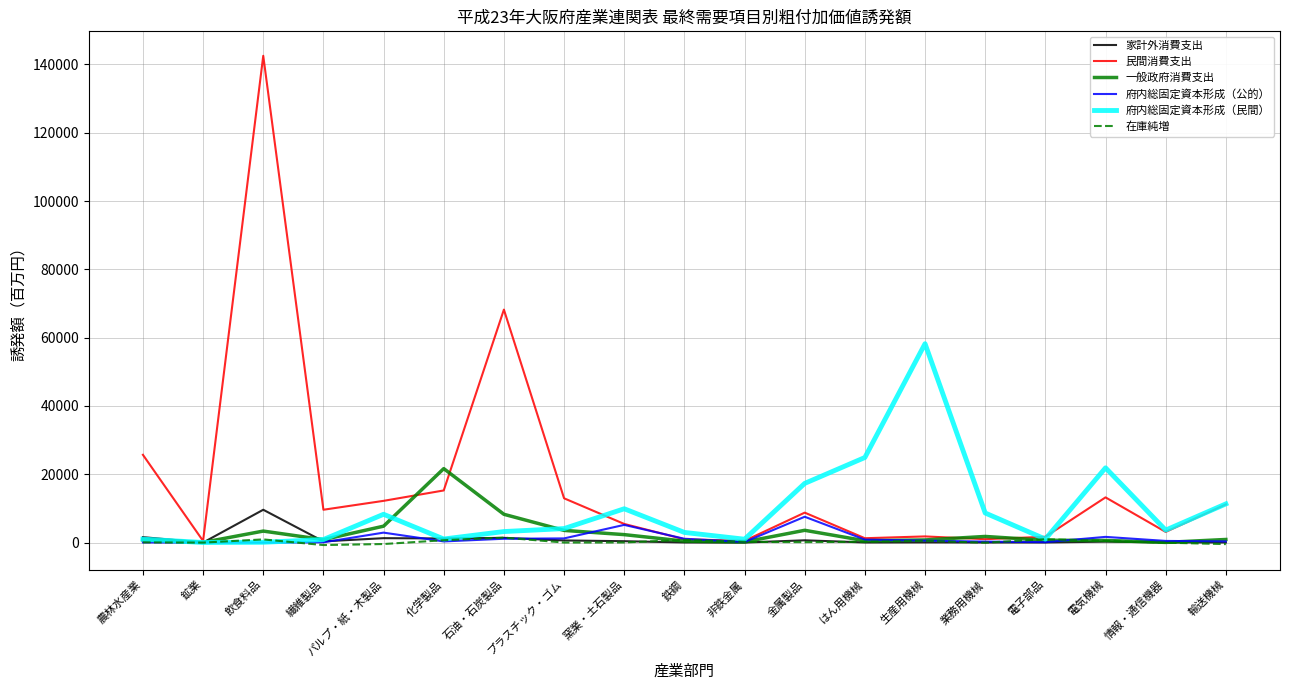

What is the sum of all 家計外消費支出 values?

17888.8